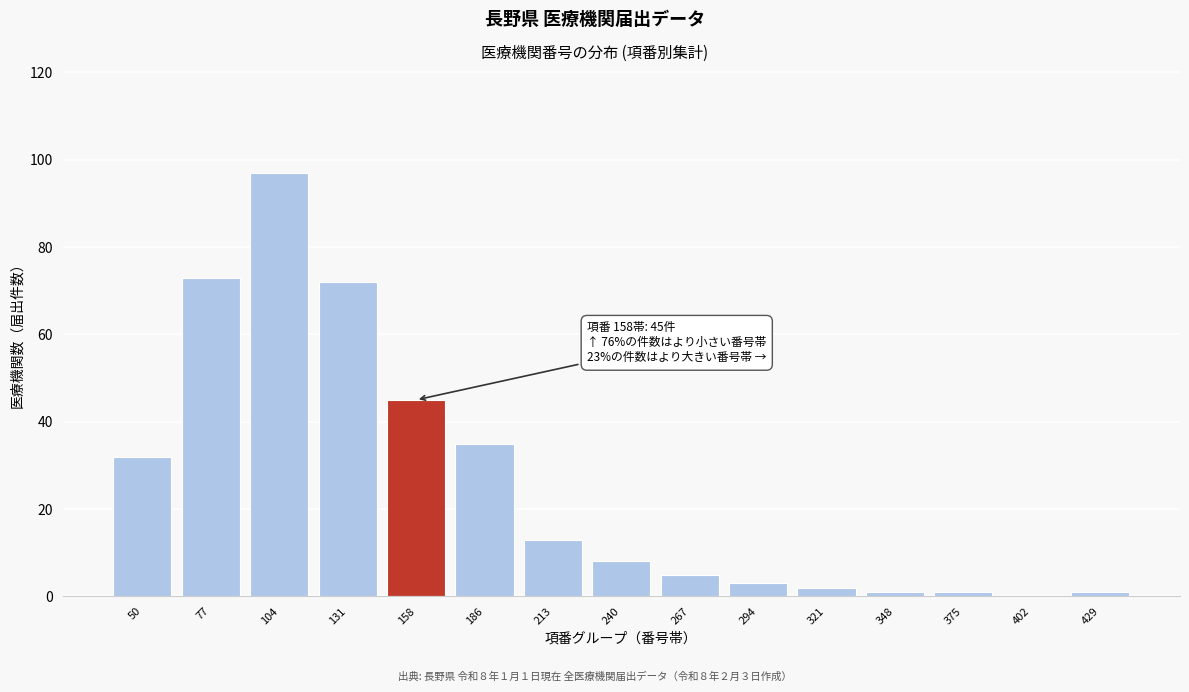

Reading left to right, transcribe all the data shown in this chart.

50=32	77=73	104=97	131=72	158=45	186=35	213=13	240=8	267=5	294=3	321=2	348=1	375=1	402=0	429=1